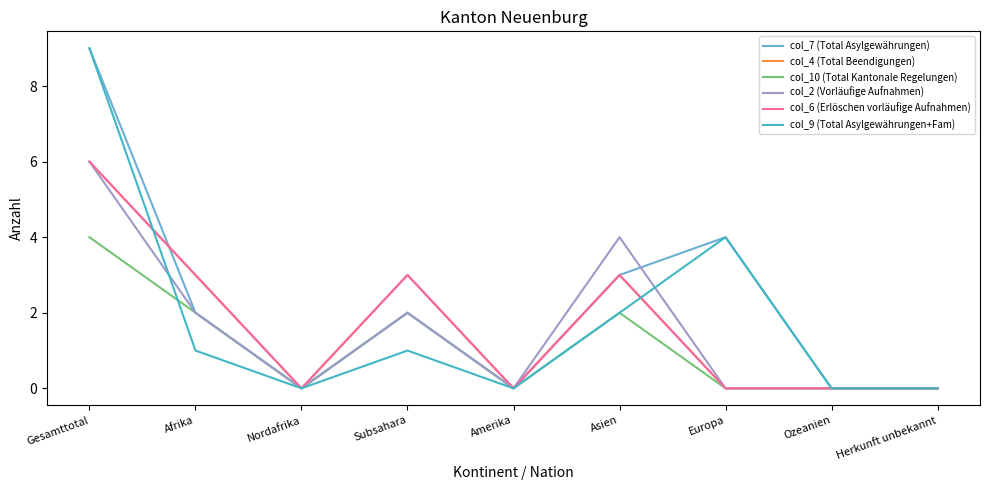

Reading right to left, transcribe all the data shown in this chart.

col_7 (Total Asylgewährungen): 0	0	4	3	0	2	0	2	9
col_4 (Total Beendigungen): 0	0	0	3	0	3	0	3	6
col_10 (Total Kantonale Regelungen): 0	0	0	2	0	2	0	2	4
col_2 (Vorläufige Aufnahmen): 0	0	0	4	0	2	0	2	6
col_6 (Erlöschen vorläufige Aufnahmen): 0	0	0	3	0	3	0	3	6
col_9 (Total Asylgewährungen+Fam): 0	0	4	2	0	1	0	1	9